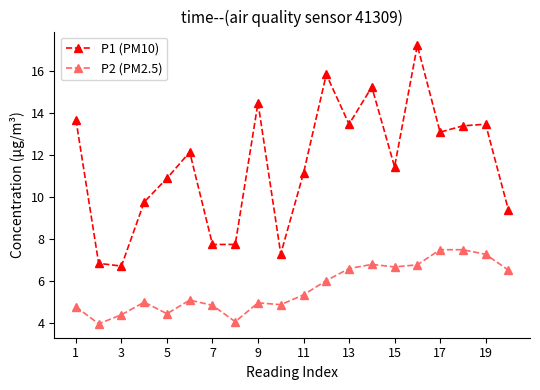

What is the sum of all P1 (PM10) values?

231.2